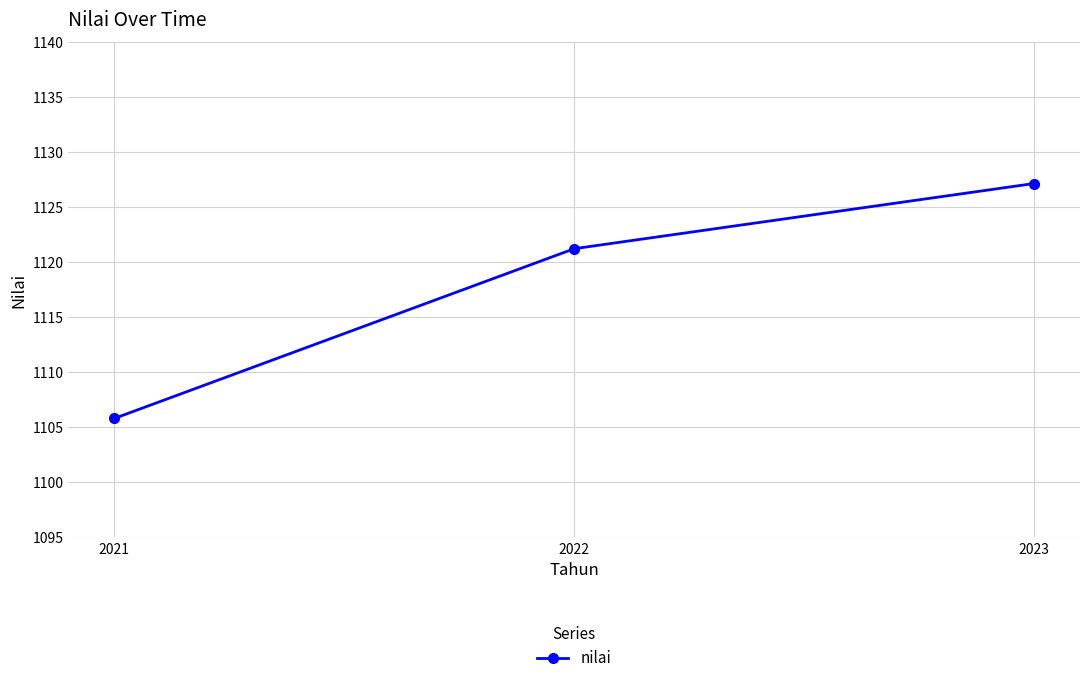

Reading left to right, list all the values displayed in this chart.

2021=1105.8	2022=1121.2	2023=1127.2